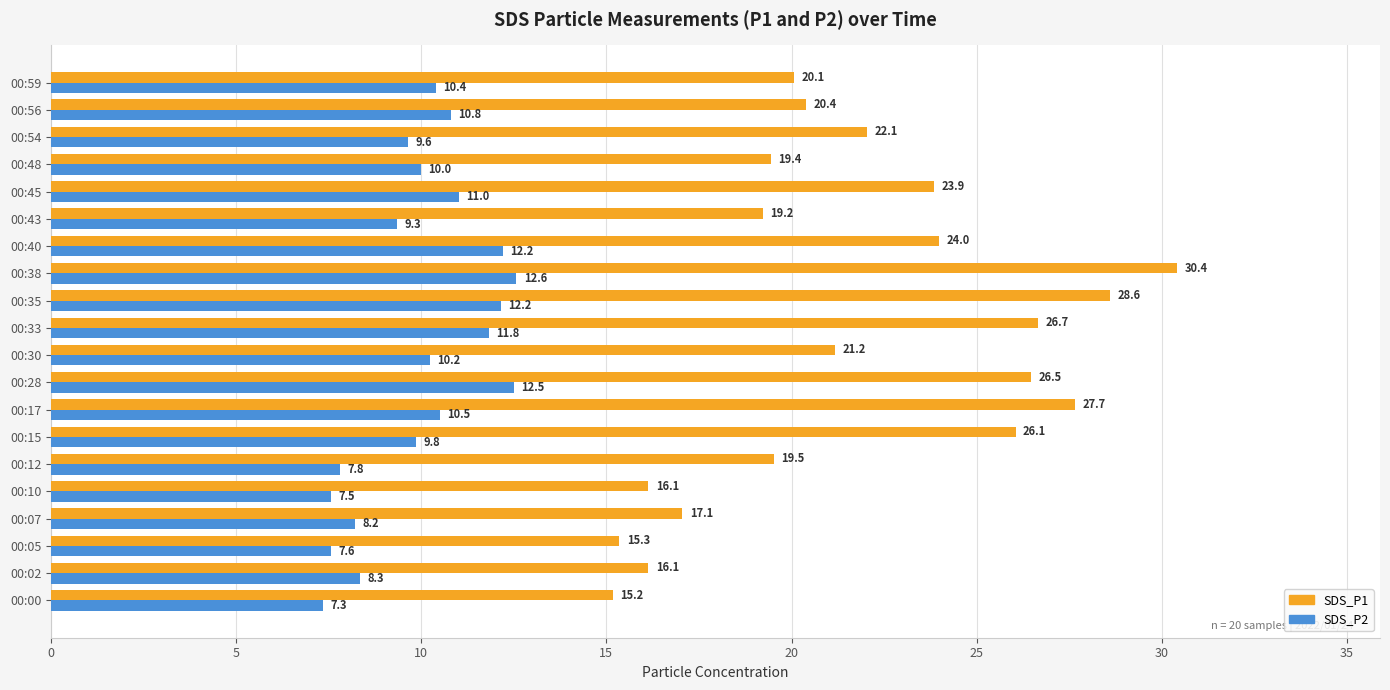

How many data points in SDS_P2 are less than 10?

10